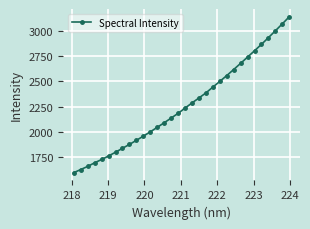

True or false: there are more than 2 points higher than both neighbors.

False